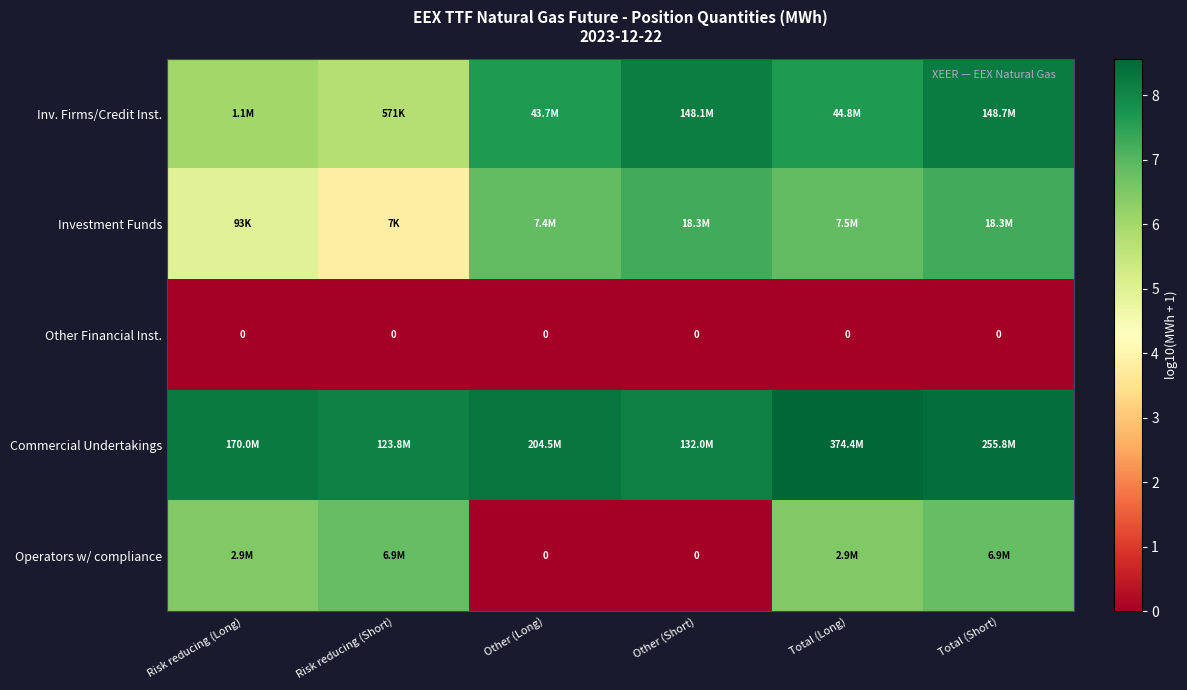

At Total (Long), list the series in order from smallest to largest.

Other Financial Inst., Operators w/ compliance, Investment Funds, Inv. Firms/Credit Inst., Commercial Undertakings